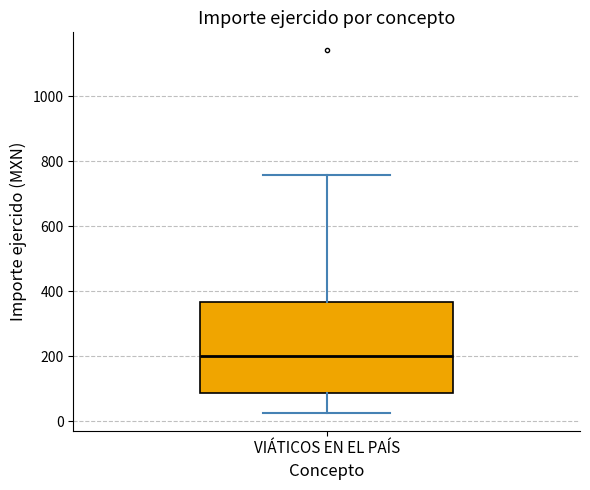

Transcribe this box plot: give where the median line is, the range the box spans, and where the two whiskers end, as read against the y-axis. The values are not printed on the chart, so give them approximately, as read against the axis.

median 200, box 80 to 360, whiskers 20 to 760